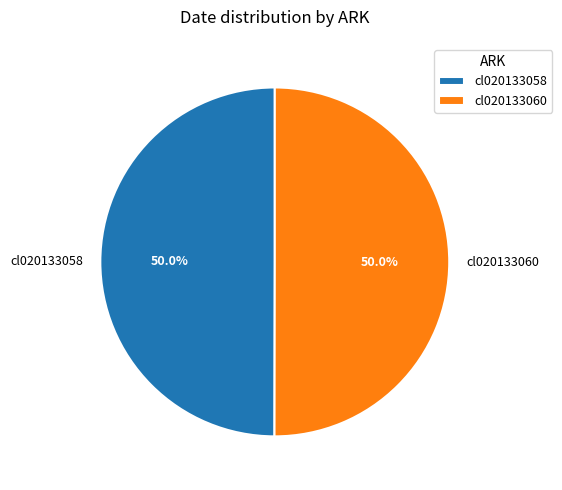

What percentage do cl020133060 and cl020133058 together represent?

100.0%